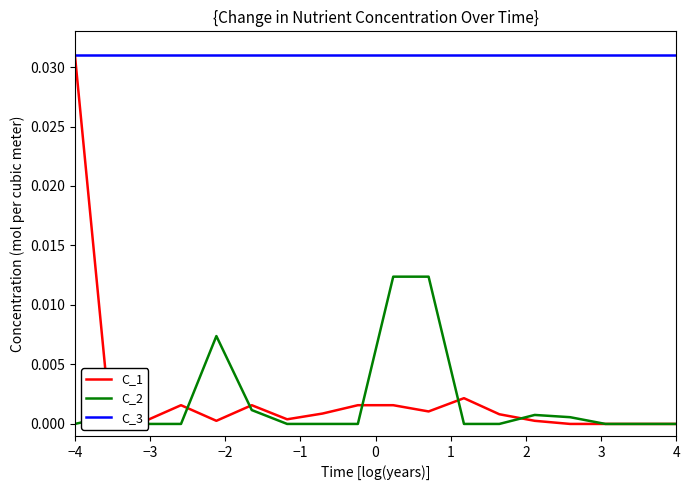

How many data points does each series have?

18